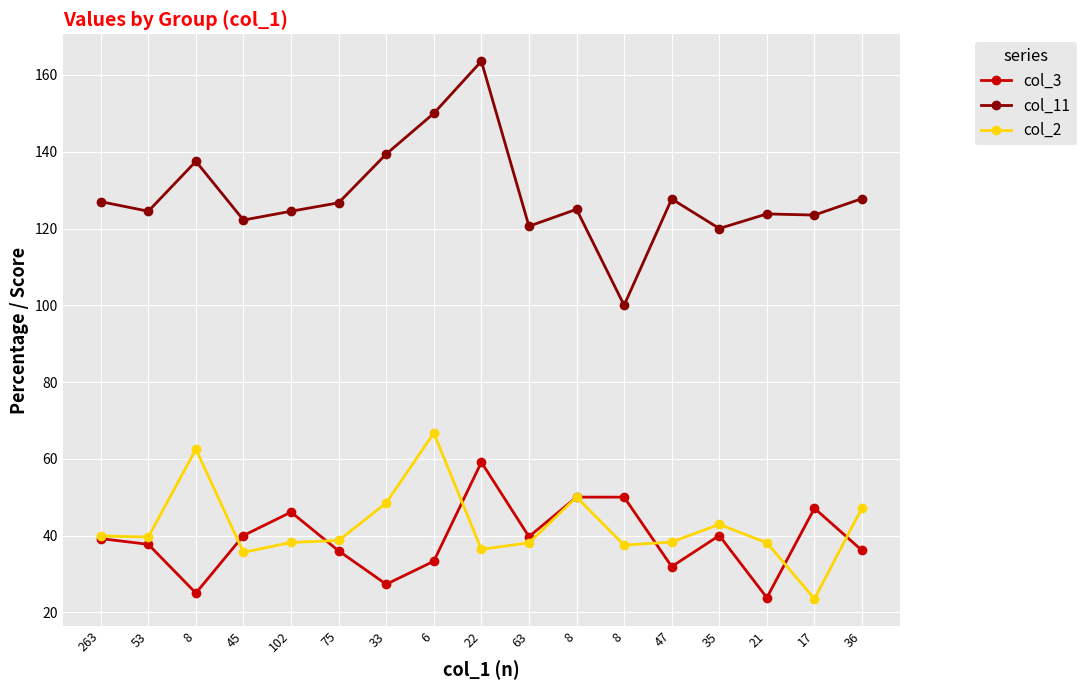

Which series changed the most between 263 and 8?

col_11